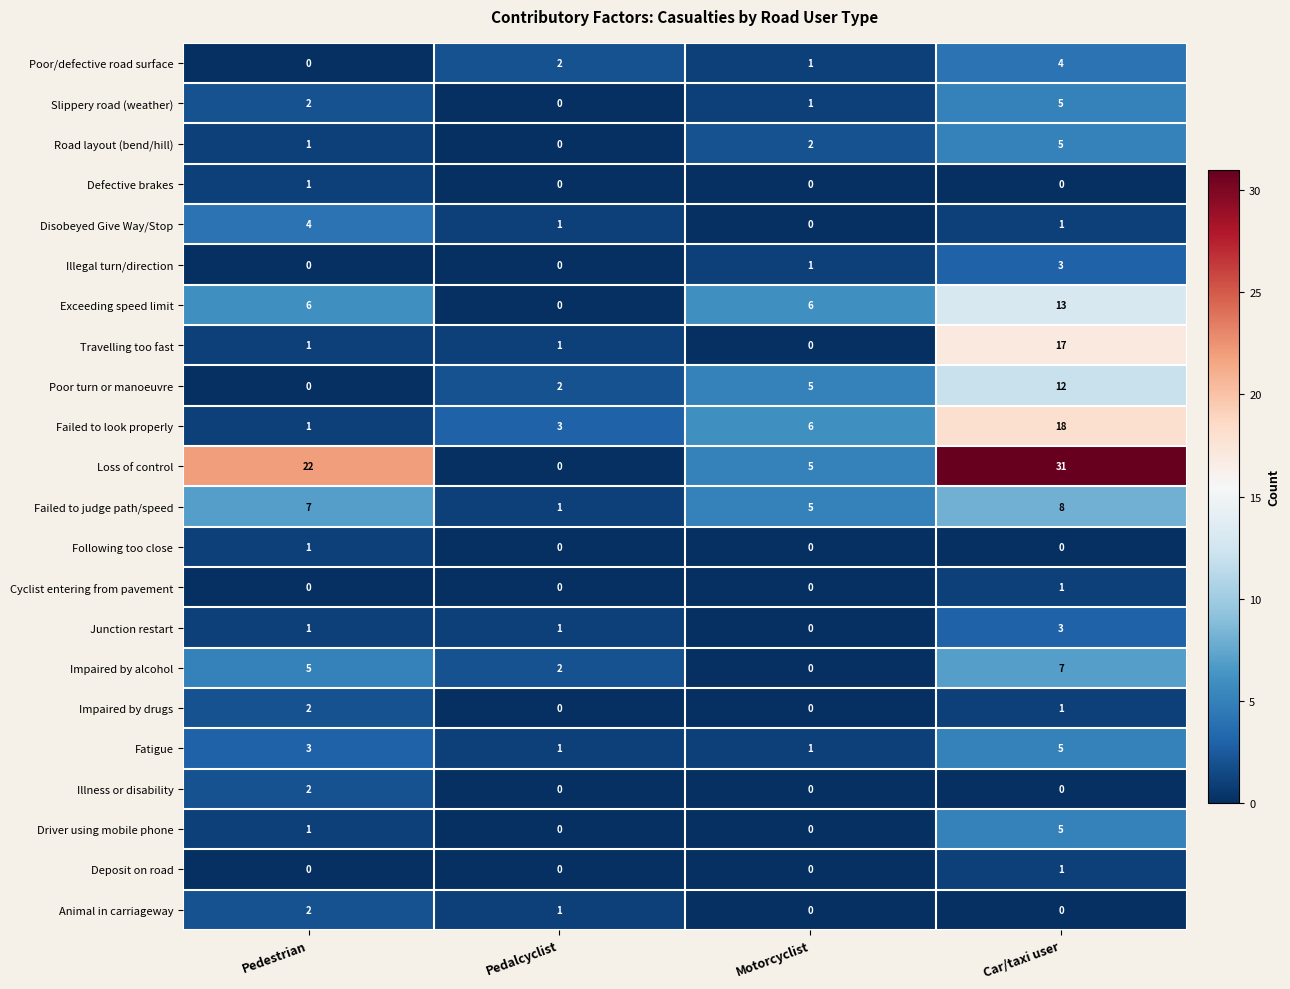

What is the sum of all Junction restart values?

5